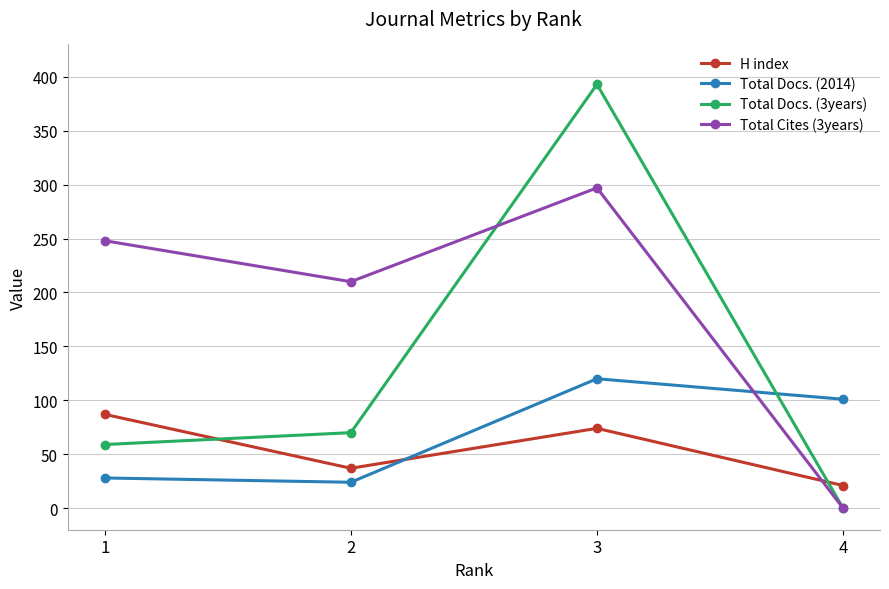

Which series has the largest total across all categories?

Total Cites (3years)